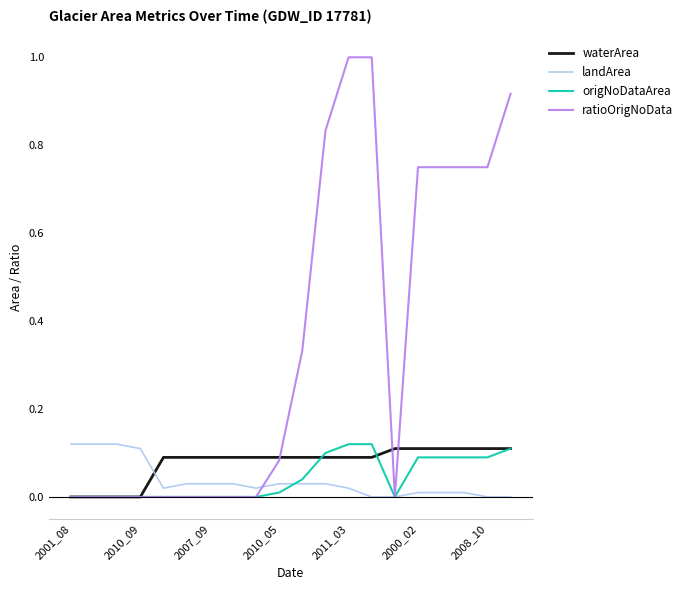

What are all the series names shown in the legend?

waterArea, landArea, origNoDataArea, ratioOrigNoData